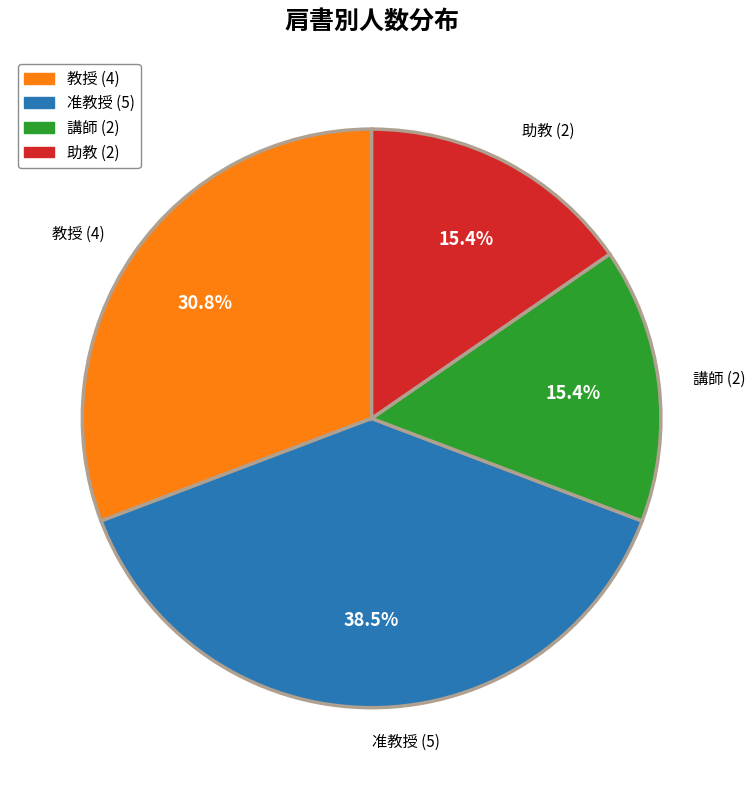

What is the total percentage of 講師 (2) and 准教授 (5)?

53.8%